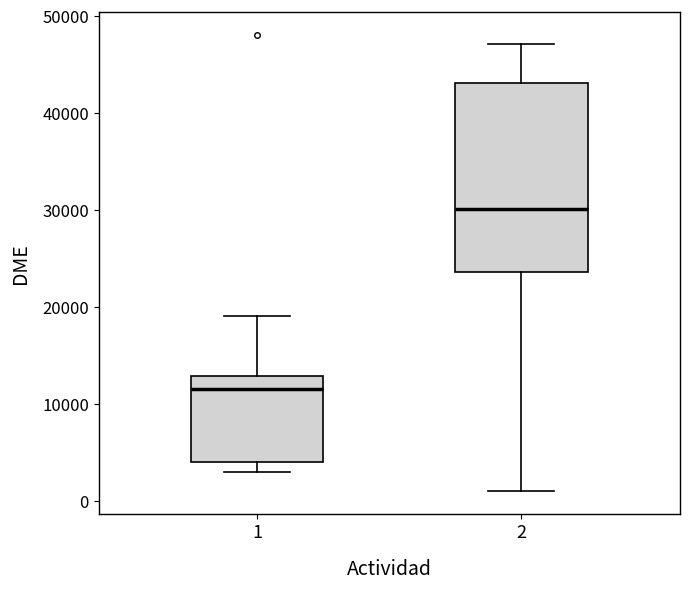

Reading left to right, read every box against the y-axis: the position of its median line, the range the box covers, and the ends of its whiskers. The values are not printed on the chart, so give them approximately, as read against the axis.

1: median 12000, box 4000 to 13000, whiskers 3000 to 19000
2: median 30000, box 24000 to 43000, whiskers 1000 to 47000